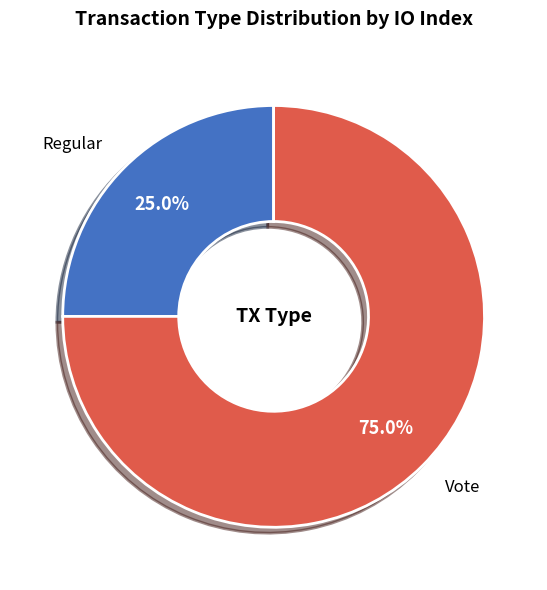

To the nearest percent, what is the combined percentage of Vote and Regular?

100%